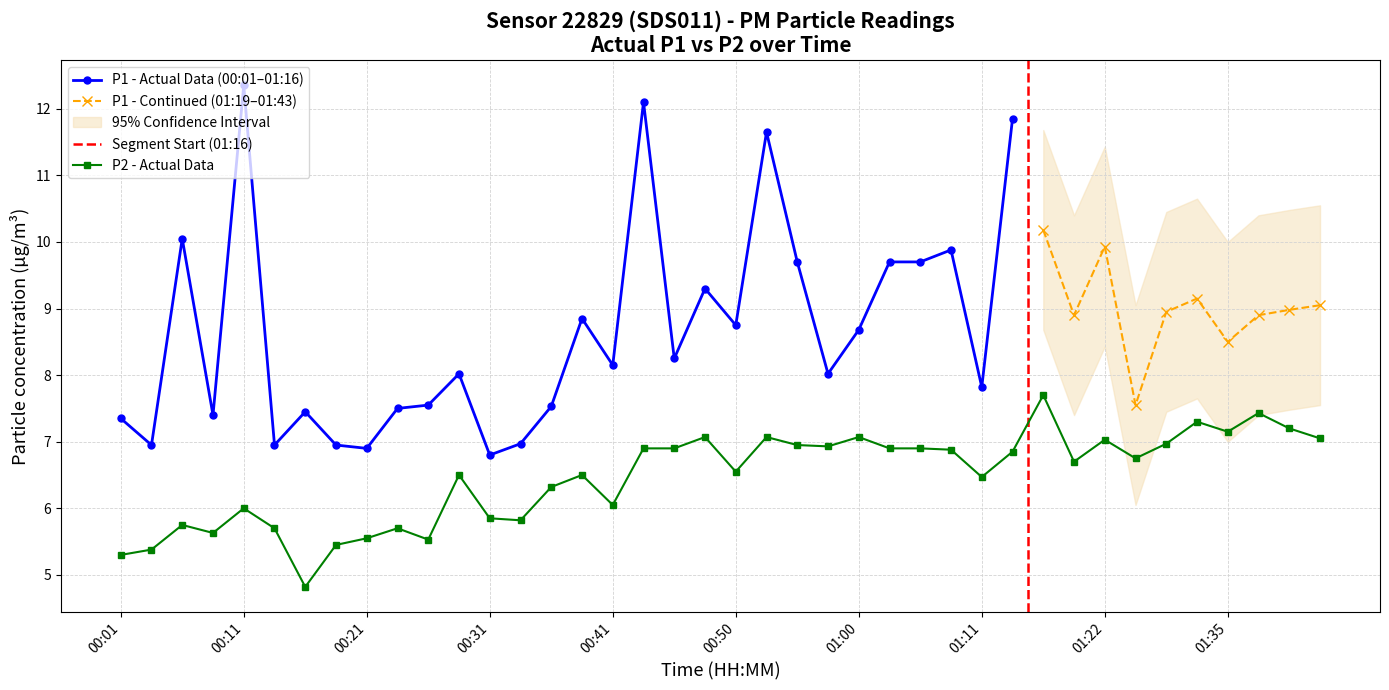

Read the value at 01:19.

6.7